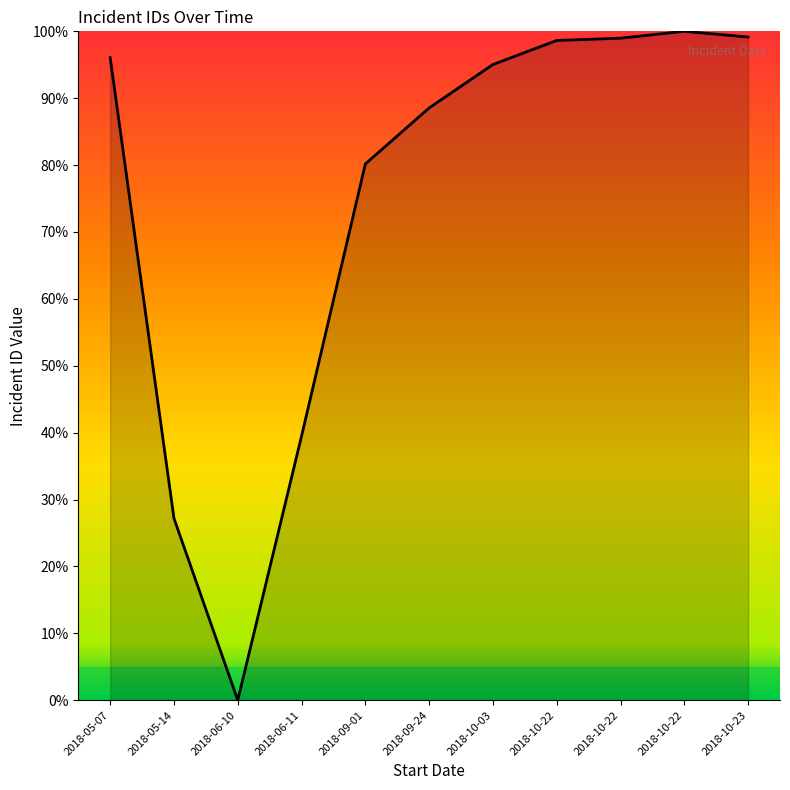

At which category does the data reach its first local peak?

2018-10-22